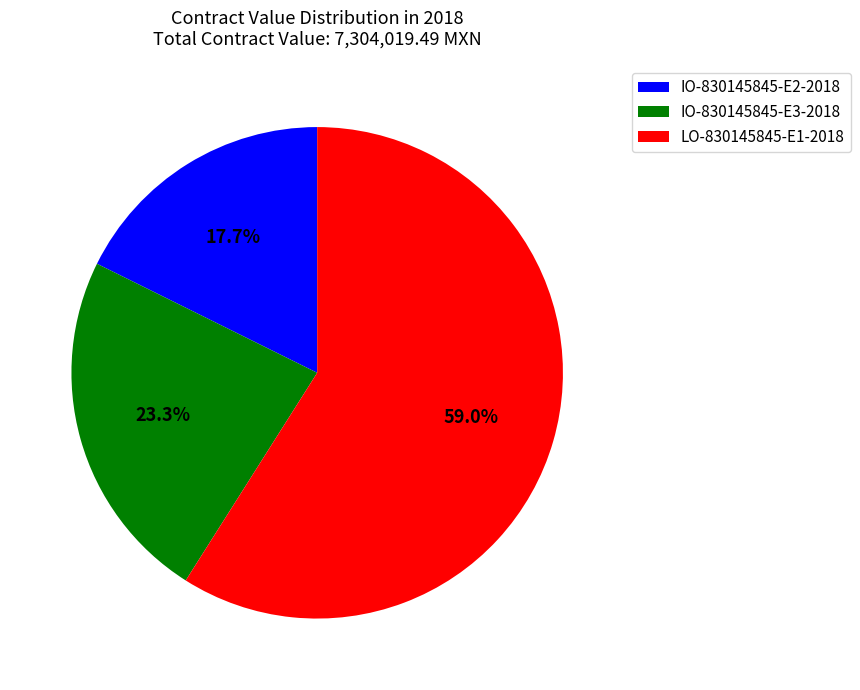

True or false: IO-830145845-E2-2018 accounts for 31% of the total.

False